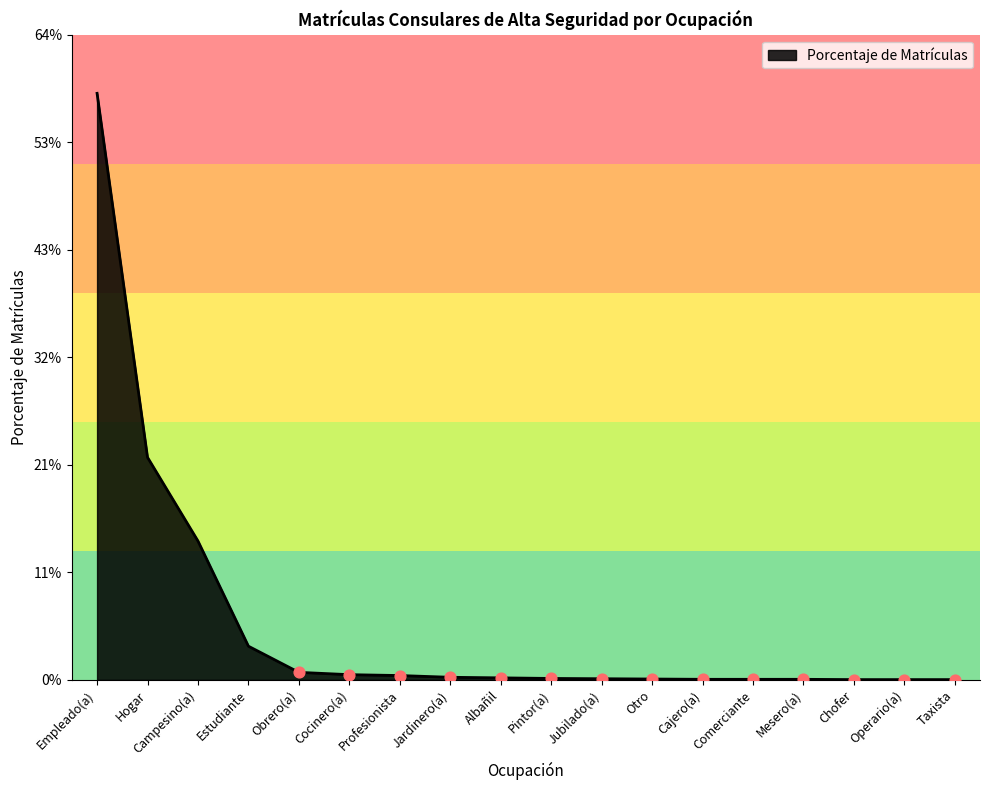

Which has a higher value, Empleado(a) or Hogar?

Empleado(a)